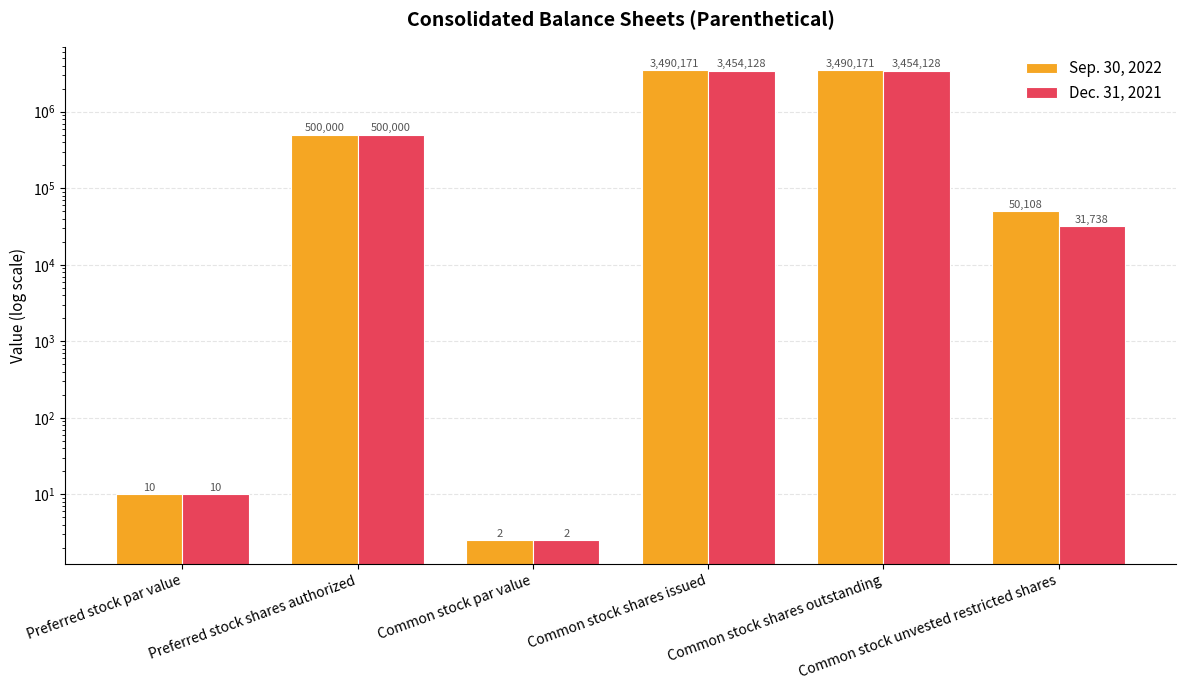

At Common stock shares issued, list the series in order from largest to smallest.

Sep. 30, 2022, Dec. 31, 2021